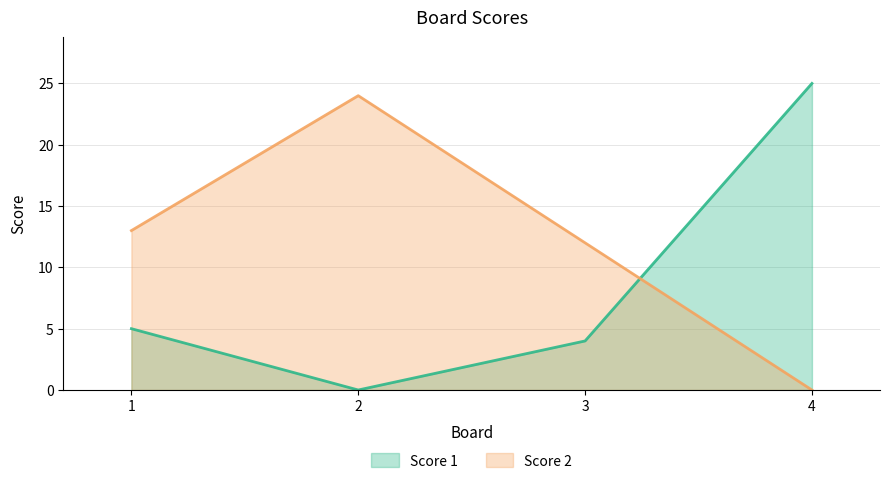

What is the value of the Score 1 point at the 1st from the left?

5